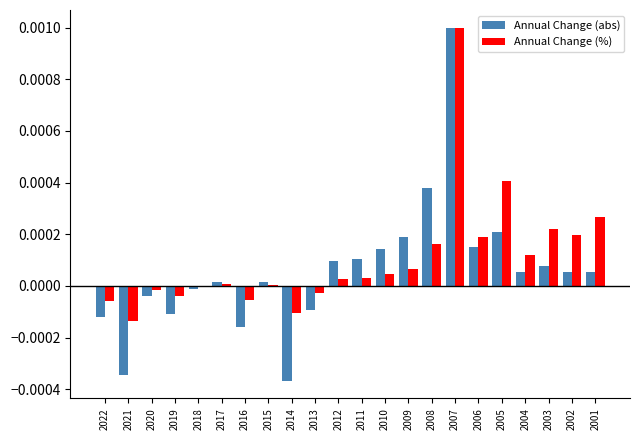

Between 2021 and 2016, which series saw the biggest shift?

Annual Change (abs)